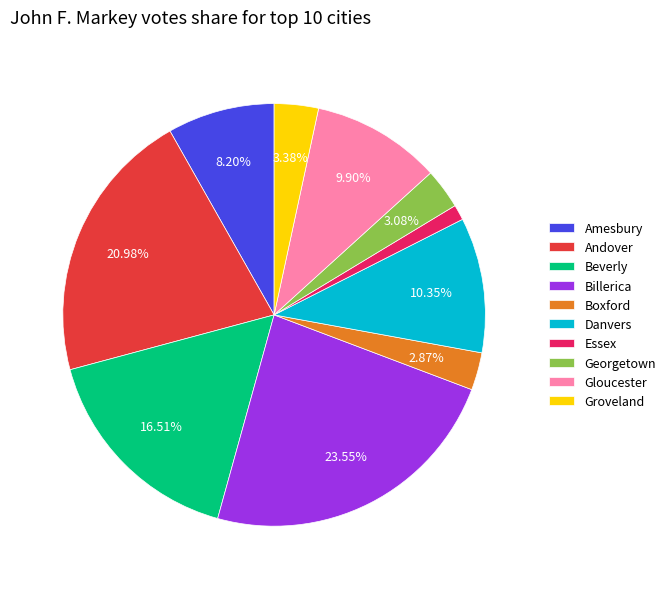

Which has a higher value, Beverly or Boxford?

Beverly